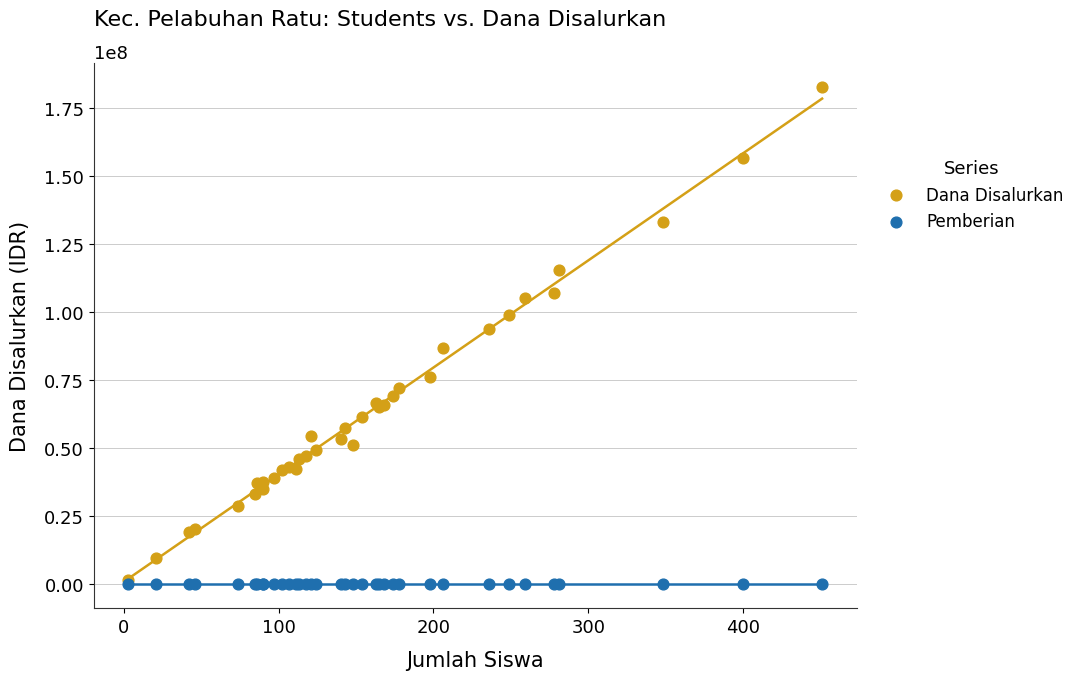

Across all series, what Y value is closest to 91350000?

93825000